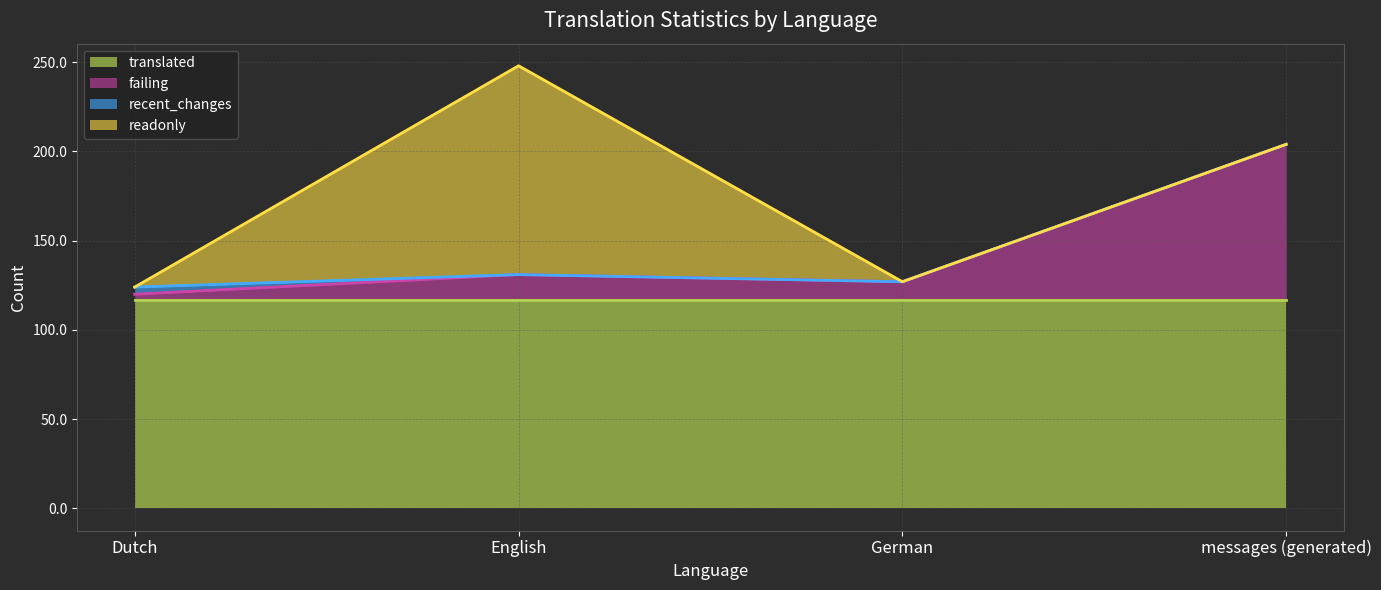

Which series has the largest total across all categories?

translated